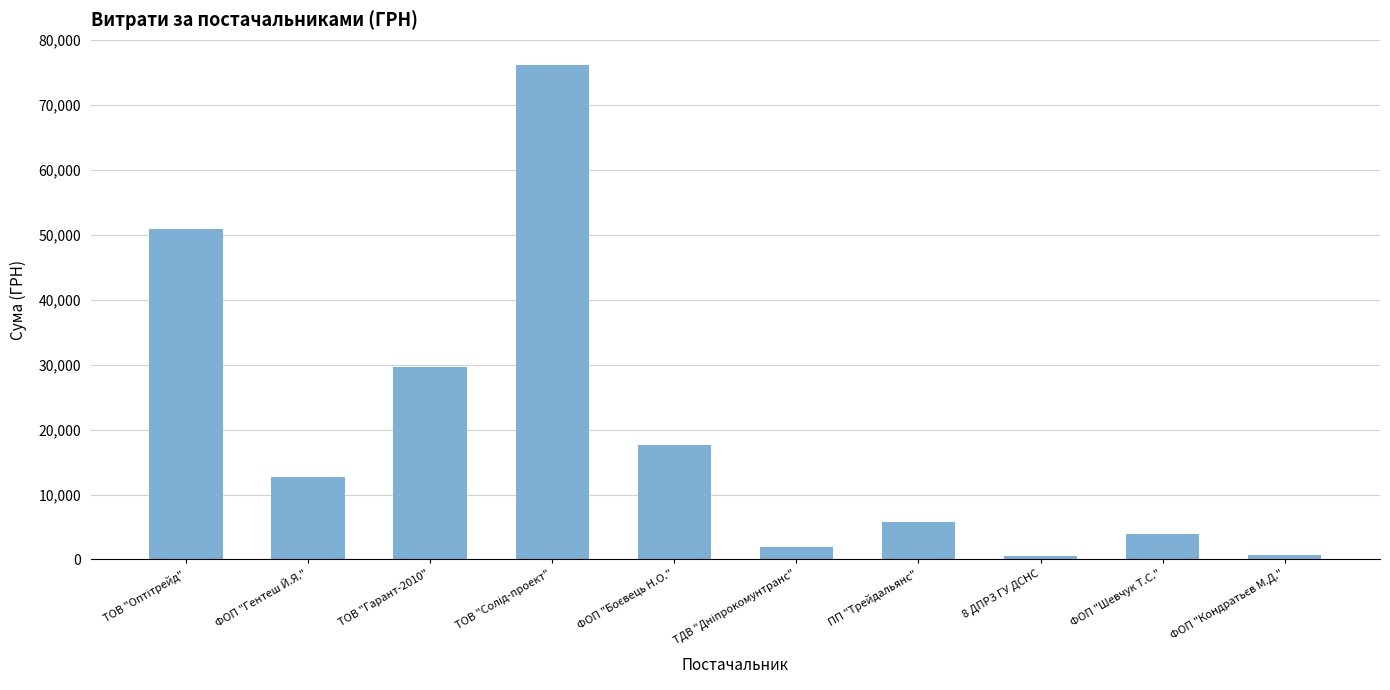

What is the greatest value displayed?

76202.7